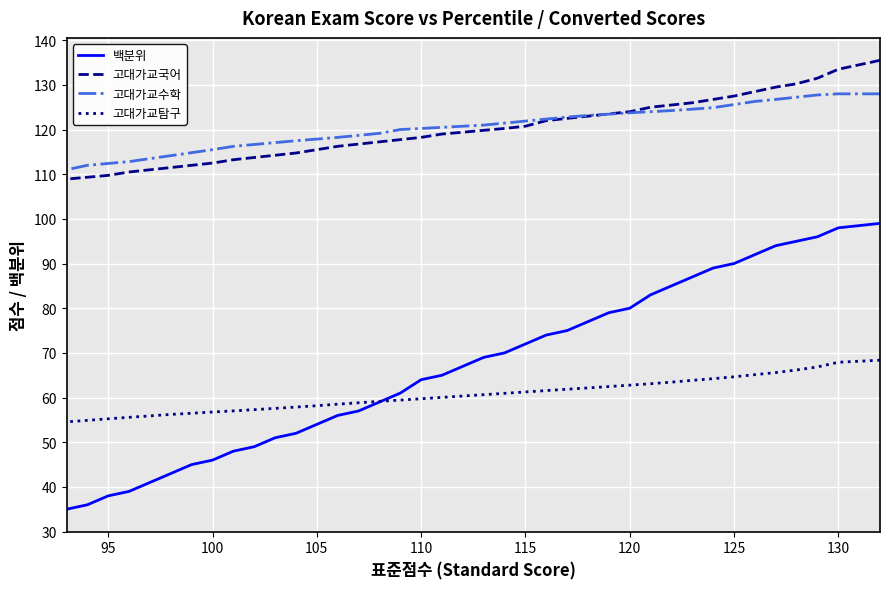

True or false: 고대가교수학 and 고대가교탐구 cross at least once.

False